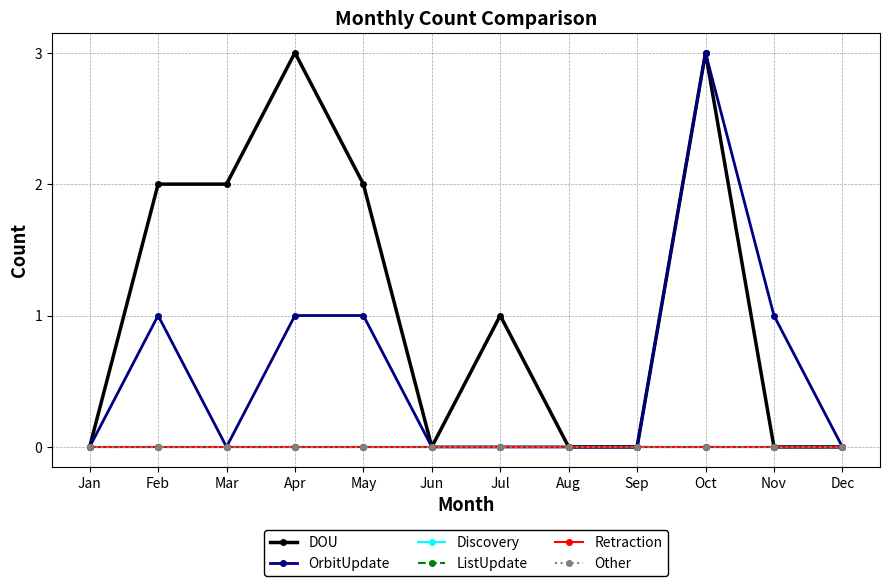

True or false: Discovery and Retraction cross at least once.

False